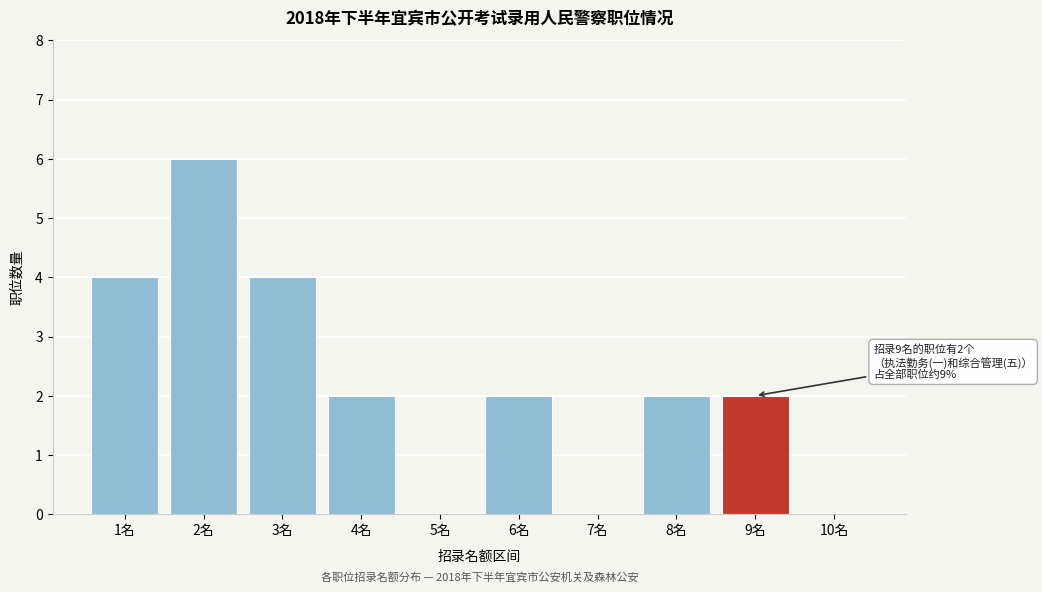

Reading left to right, extract all data points from this chart.

1名=4	2名=6	3名=4	4名=2	5名=0	6名=2	7名=0	8名=2	9名=2	10名=0